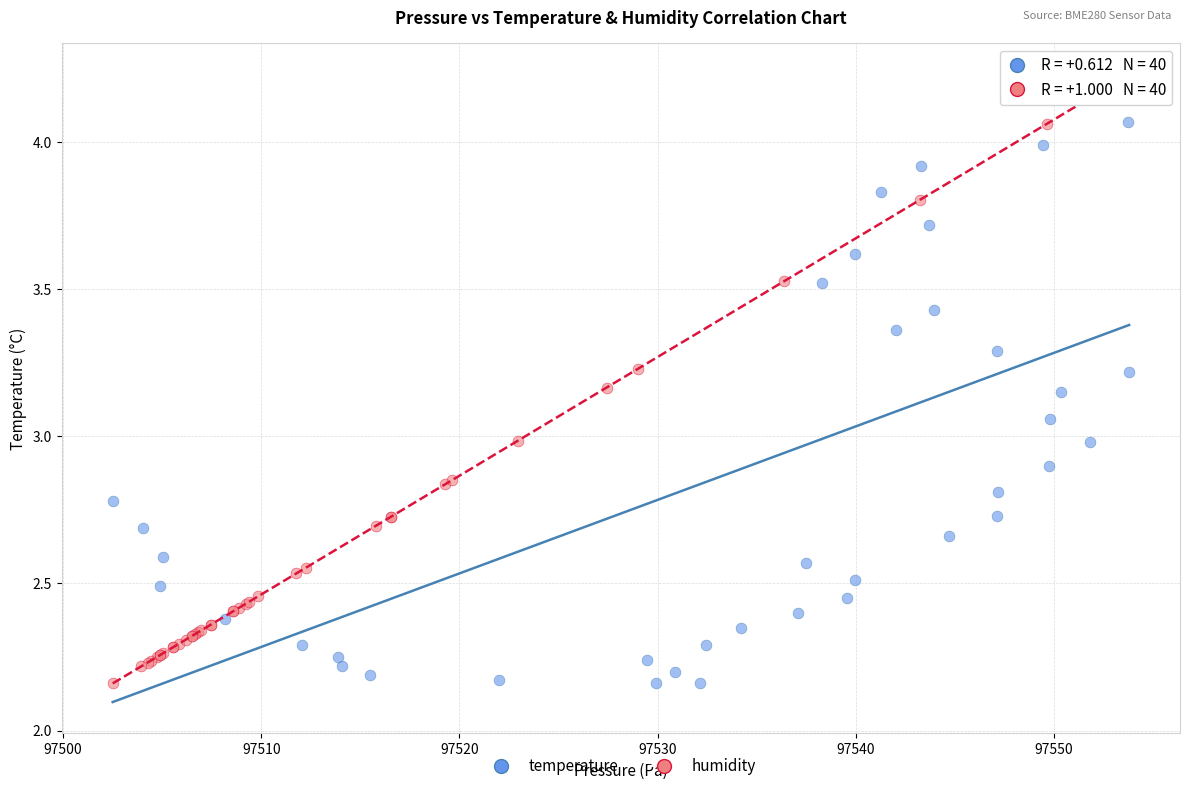

What are all the series names shown in the legend?

temperature, humidity